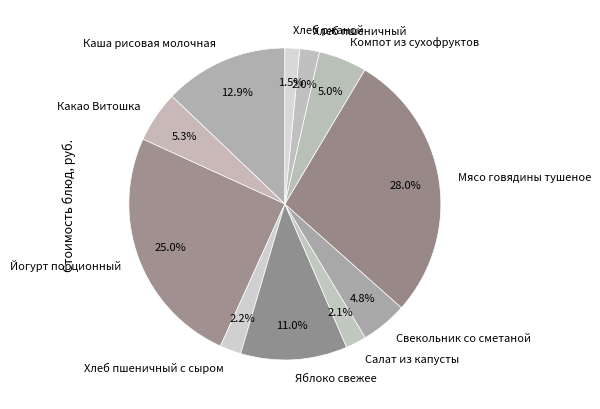

Which has a higher value, Мясо говядины тушеное or Какао Витошка?

Мясо говядины тушеное